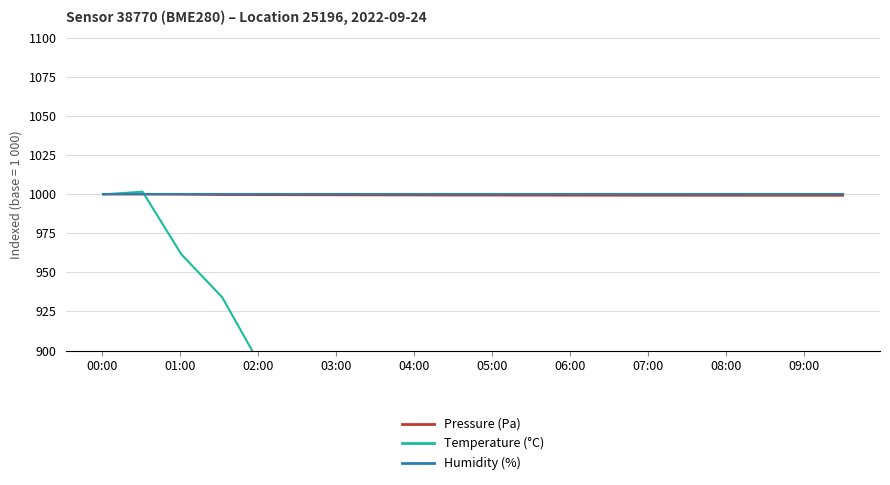

The value of Pressure (Pa) at 05:00 is 999.4. True or false?

True